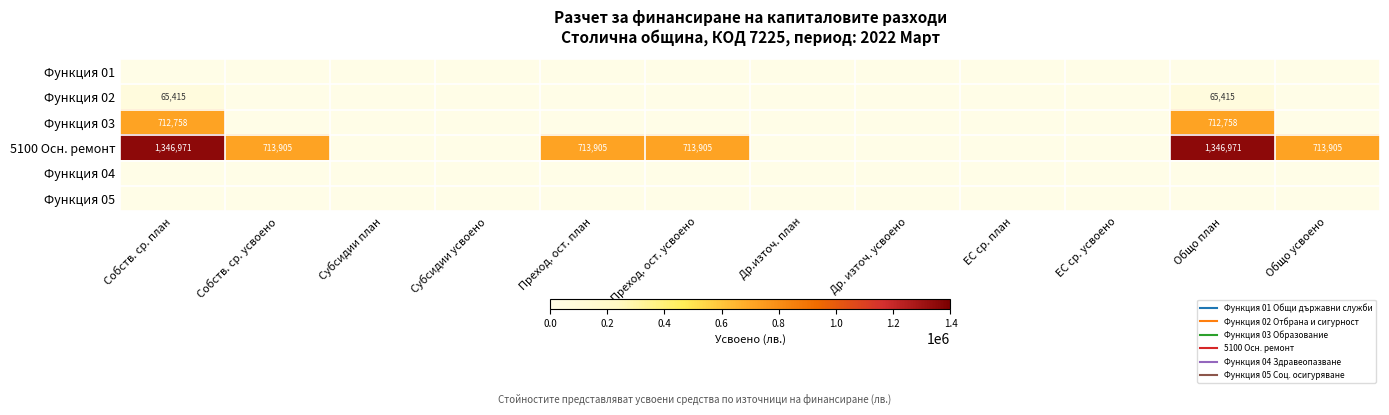

Which series has the largest total across all categories?

5100 Осн. ремонт